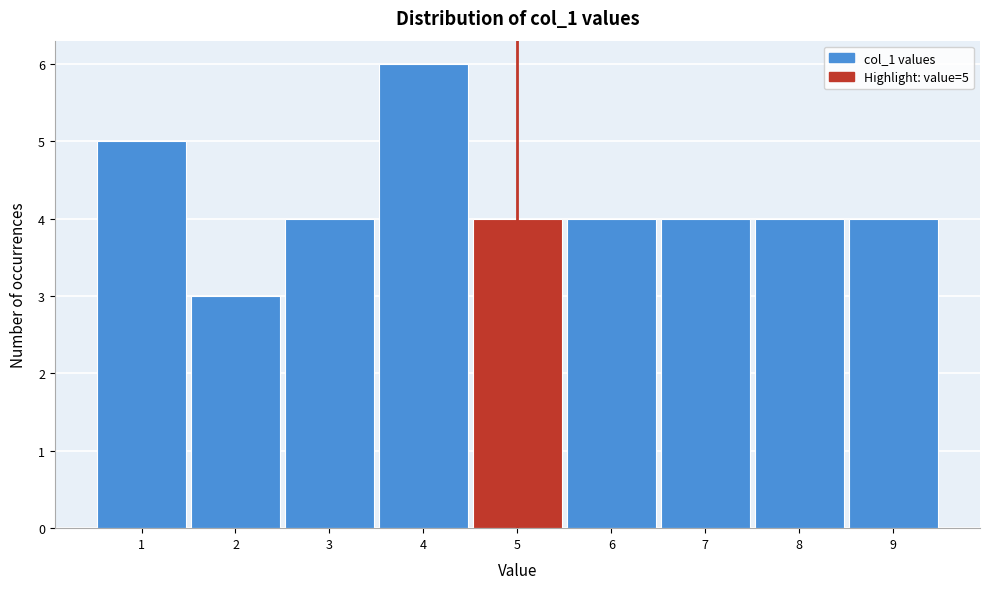

Over which range of the x-axis is the bar tallest?

3.5 to 4.5